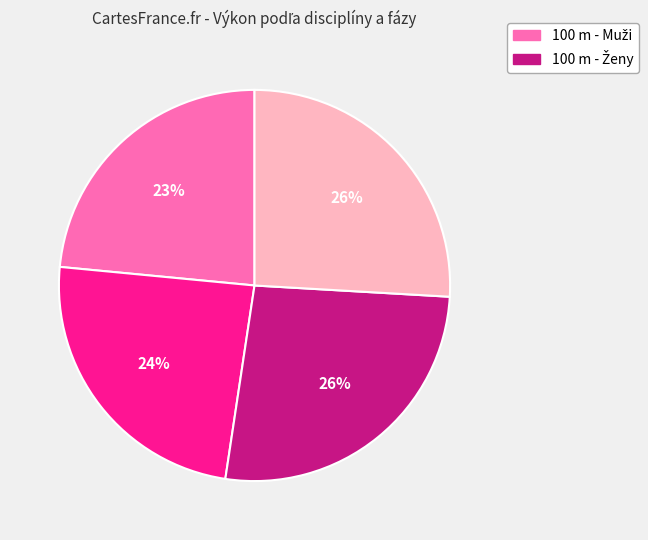

To the nearest percent, what is the average slice percentage?

25%